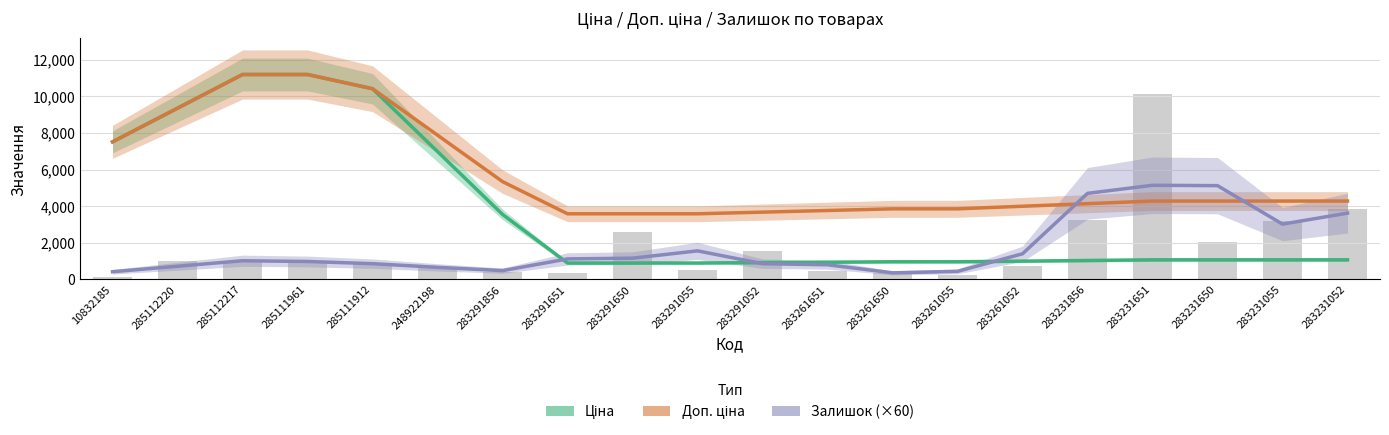

What value does the Ціна series have at 283261650?

963.5